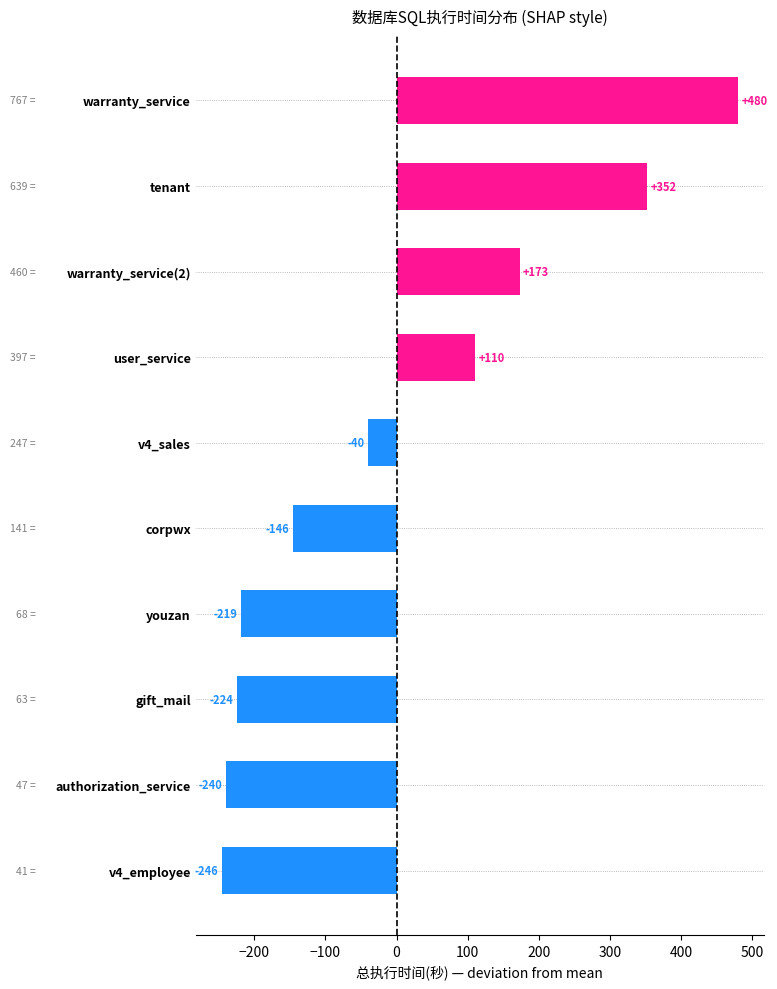

What is the difference between the maximum and second lowest values?

720